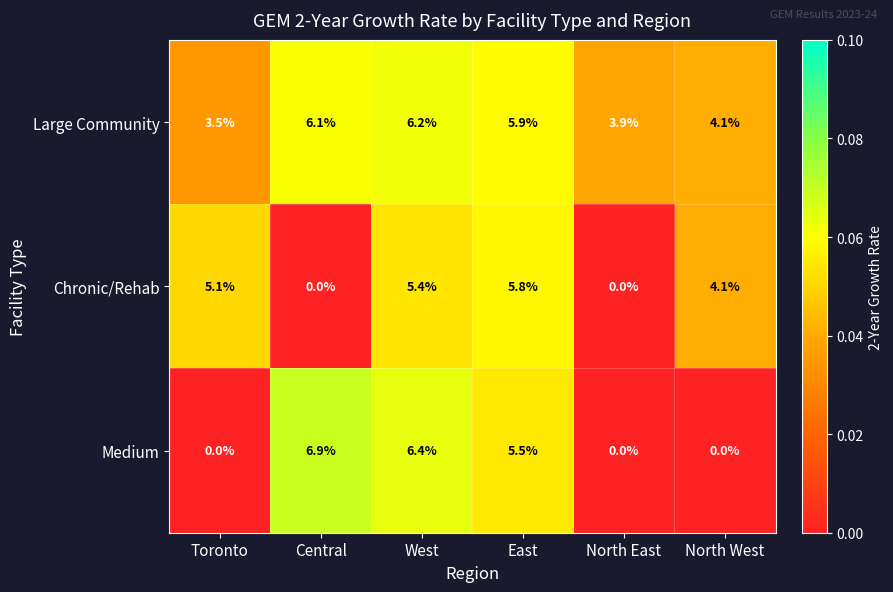

Reading left to right, list all the values displayed in this chart.

Large Community: Toronto=3.5	Central=6.1	West=6.2	East=5.9	North East=3.9	North West=4.1
Chronic/Rehab: Toronto=5.1	Central=0.0	West=5.4	East=5.8	North East=0.0	North West=4.1
Medium: Toronto=0.0	Central=6.9	West=6.4	East=5.5	North East=0.0	North West=0.0